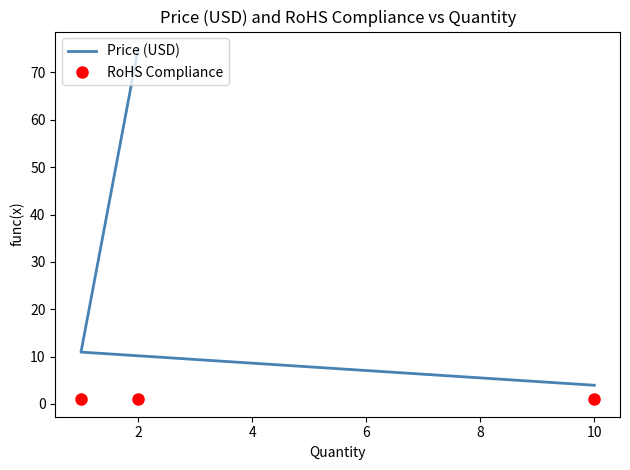

What is the value of the RoHS Compliance point at the 3rd from the left?

1.0